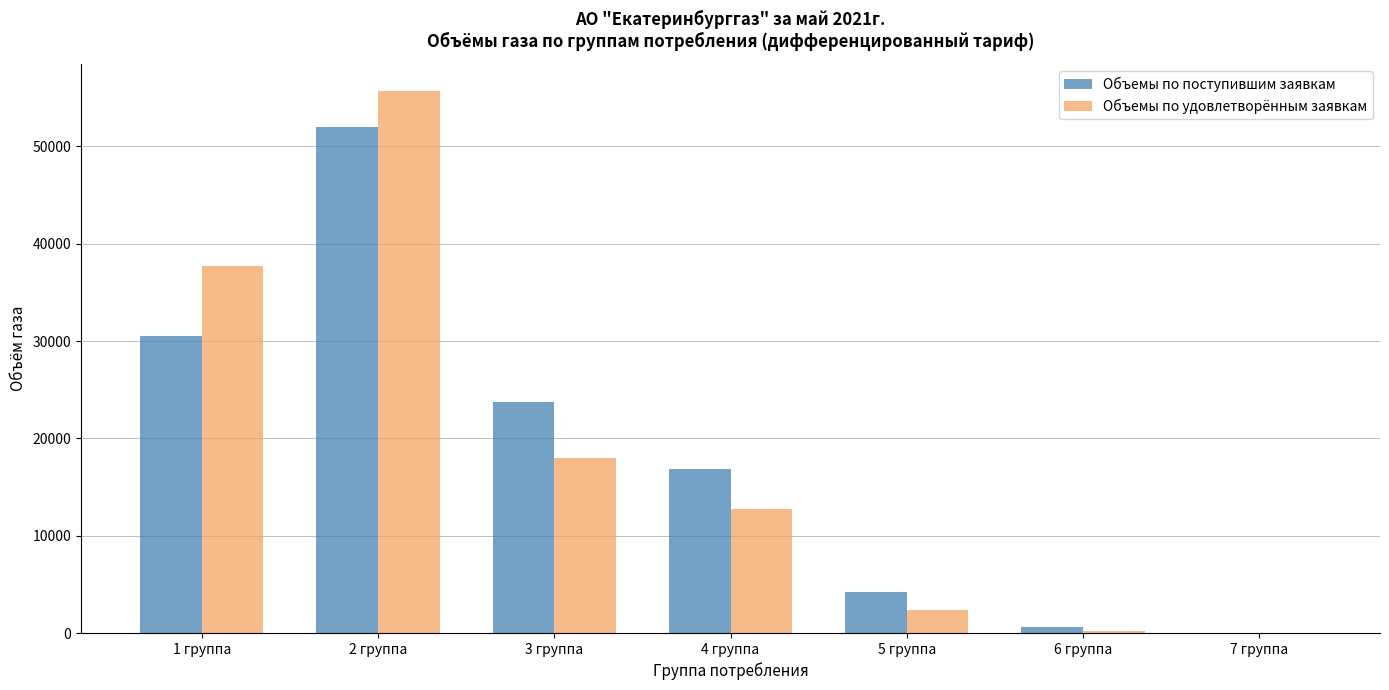

Is the value of Объемы по удовлетворённым заявкам at 5 группа greater than the value of Объемы по поступившим заявкам at 4 группа?

No